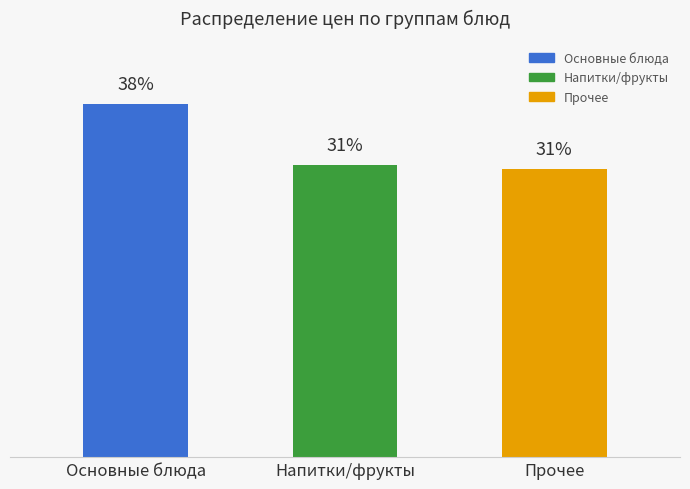

What is the label of the 3rd bar from the left?

Прочее